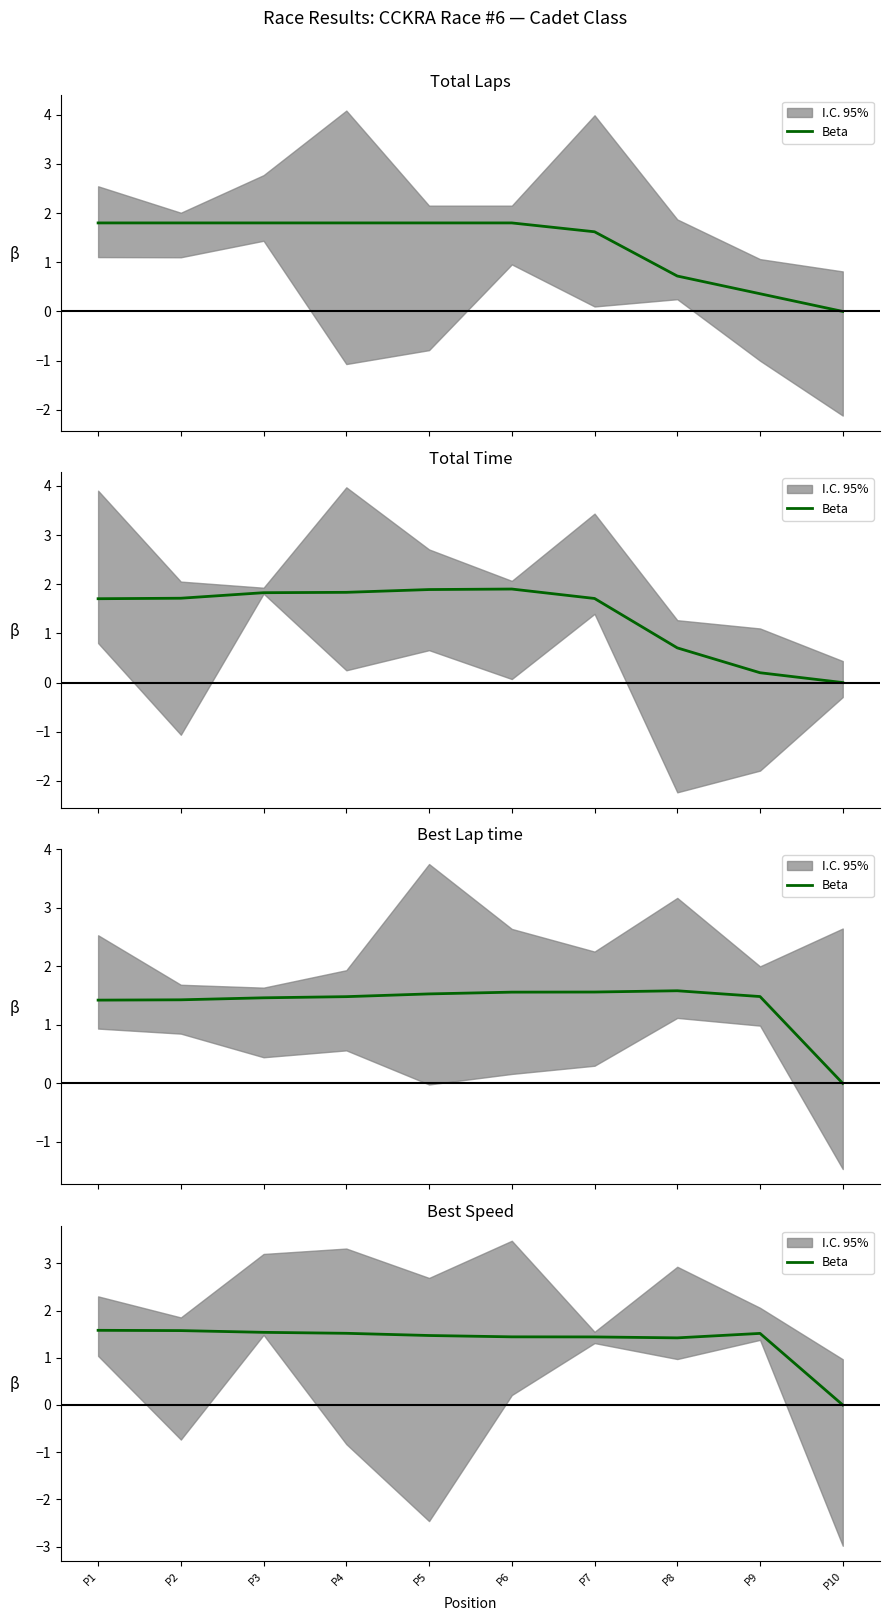

What is the approximate value at P6?

1.4